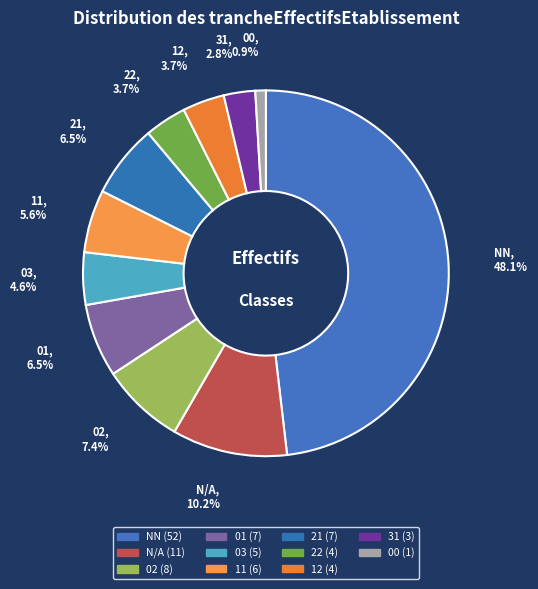

Is there any slice that represents more than half of the pie?

No